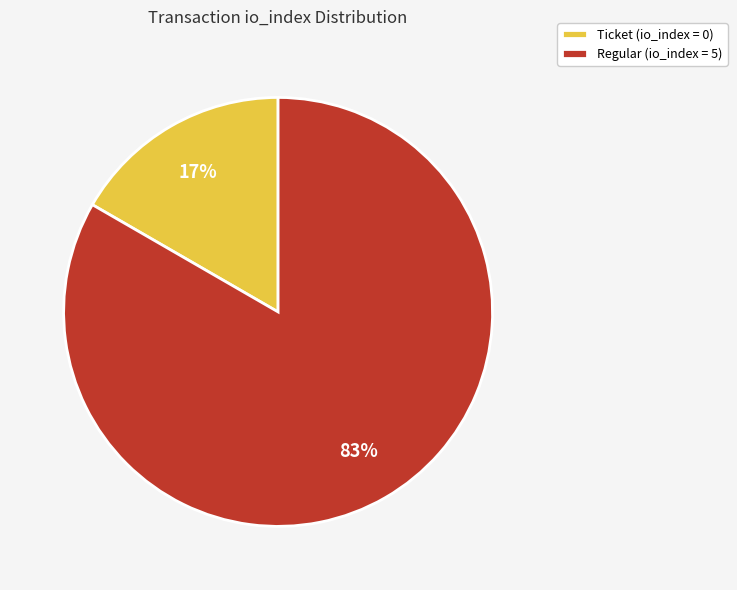

Which category has the biggest portion of the pie?

Regular (io_index = 5)